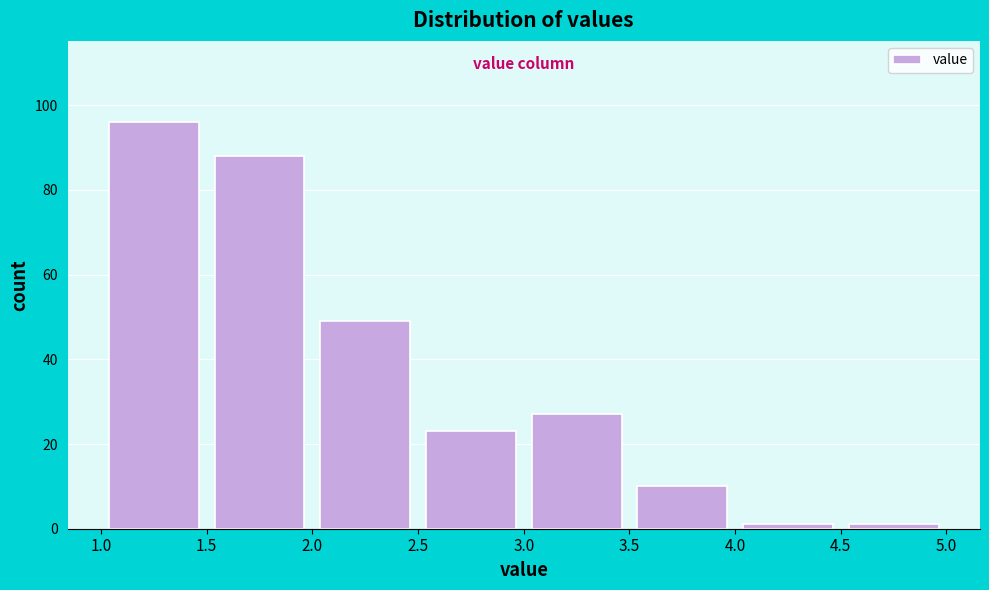

Reading left to right, transcribe this chart: for each bar, give the range it covers on the x-axis and its height. The values are not printed on the chart, so give them approximately, as read against the axis.

1.0 to 1.5: 96
1.5 to 2.0: 88
2.0 to 2.5: 50
2.5 to 3.0: 24
3.0 to 3.5: 28
3.5 to 4.0: 10
4.0 to 4.5: under 2
4.5 to 5.0: under 2